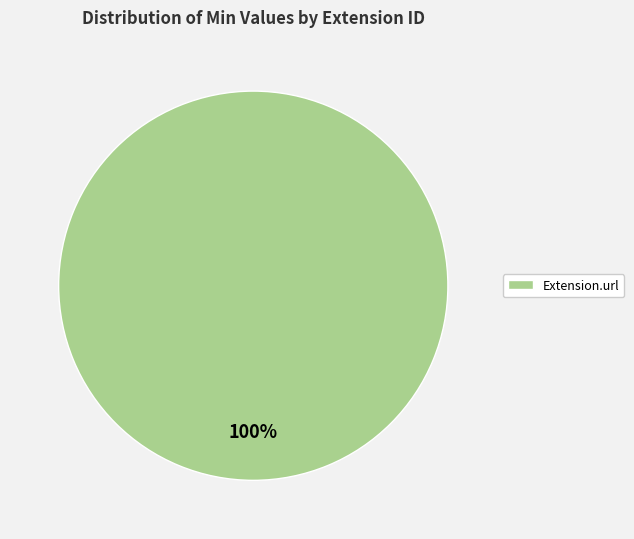

Rank the categories by value from highest to lowest.

Extension.url